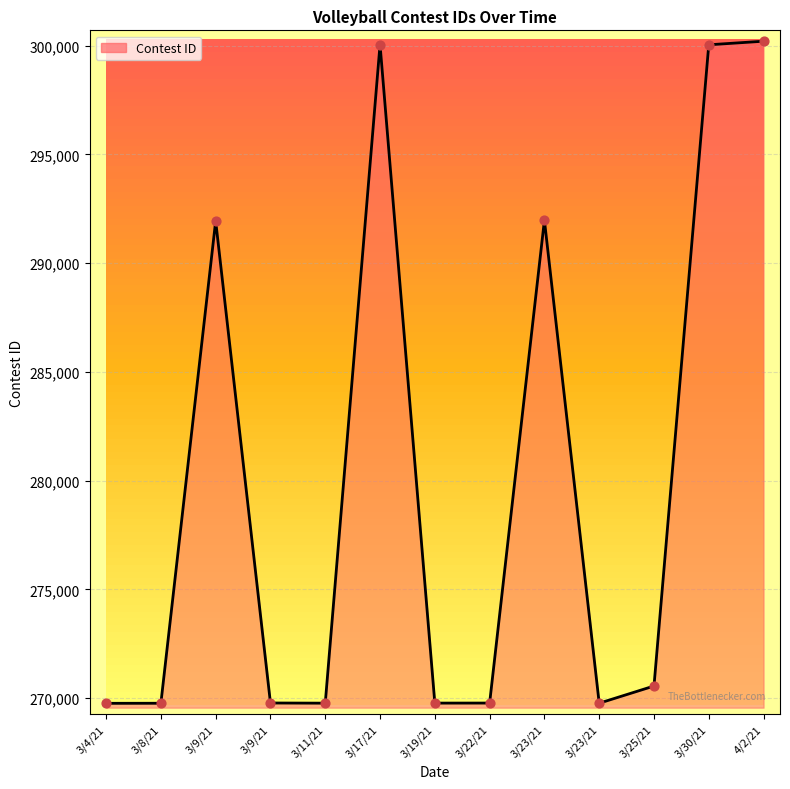

What is the change in value from 3/4/21 to 3/9/21?

+22179